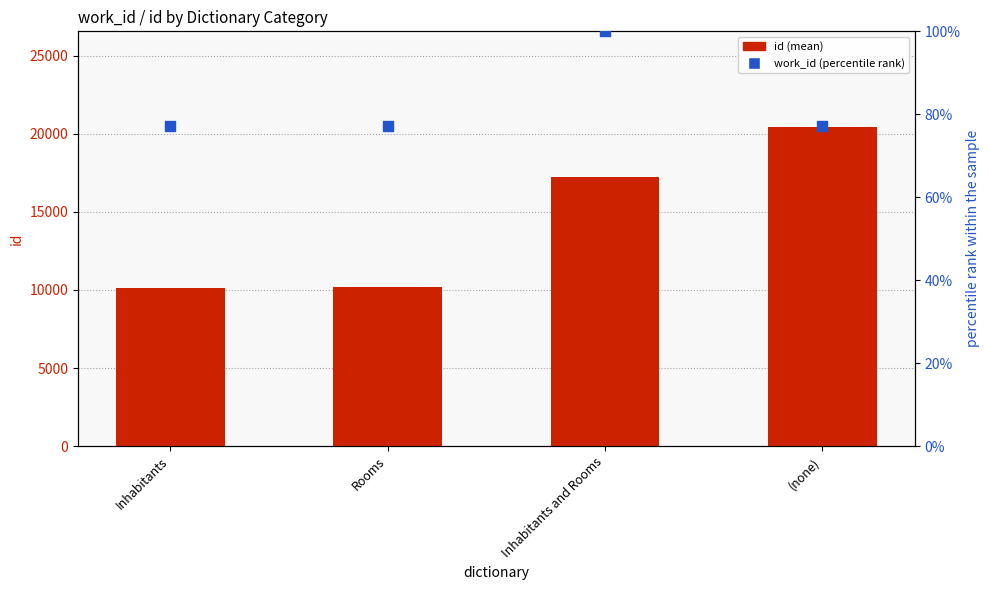

At which category is the sum across all series the highest?

(none)